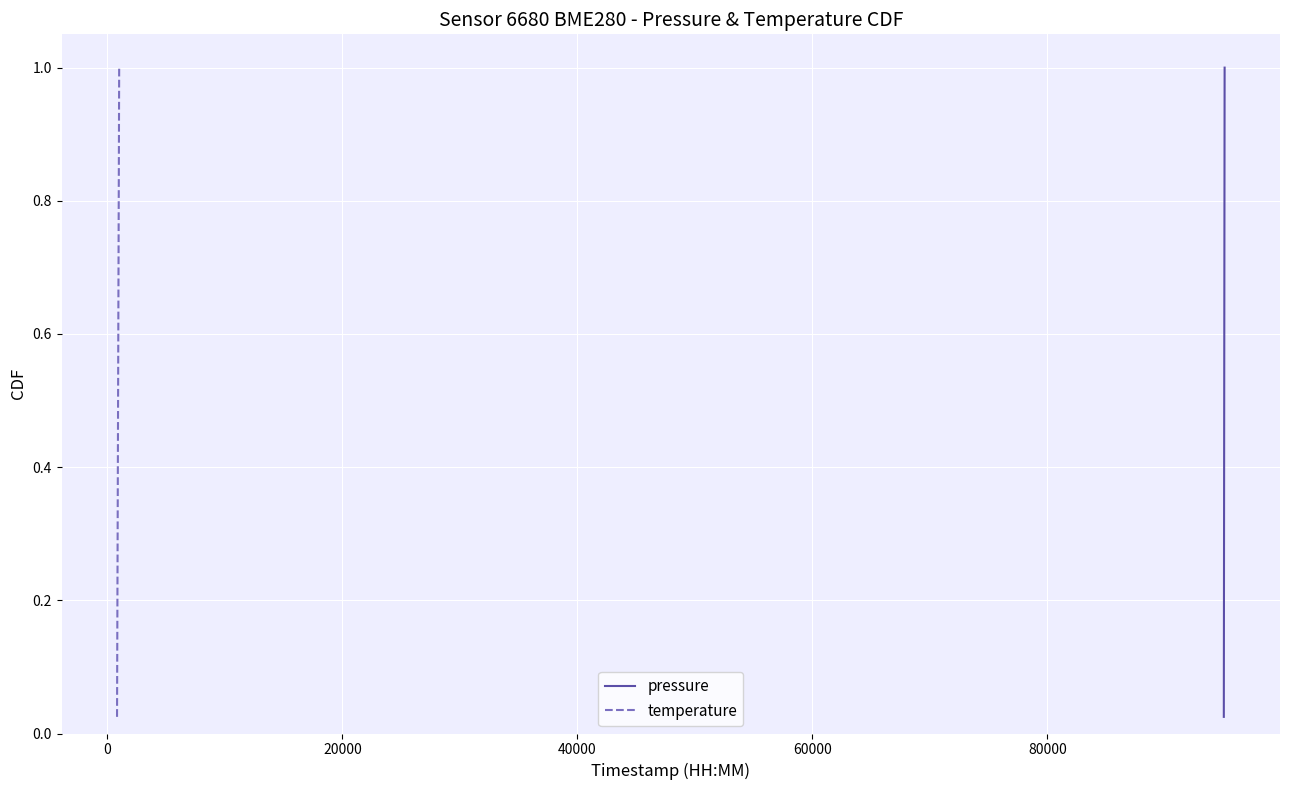

What are all the series names shown in the legend?

pressure, temperature